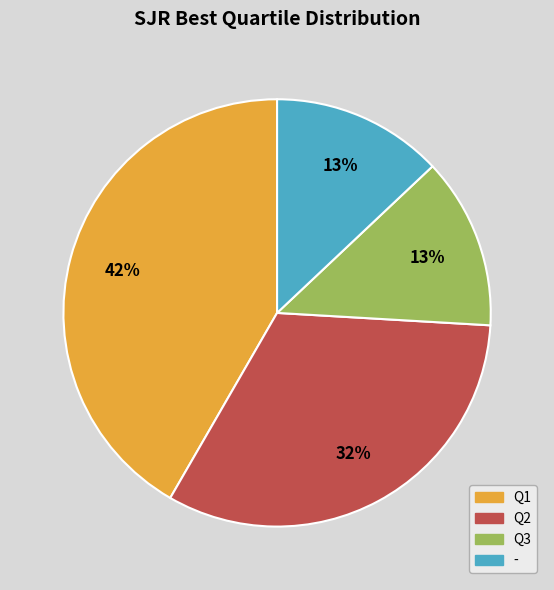

Is it true that Q2 is 32% of the pie?

True